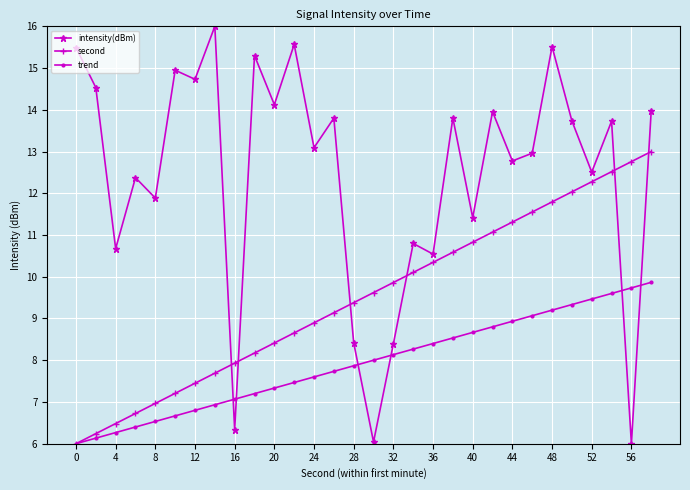

What is the maximum value shown in the chart?

16.0